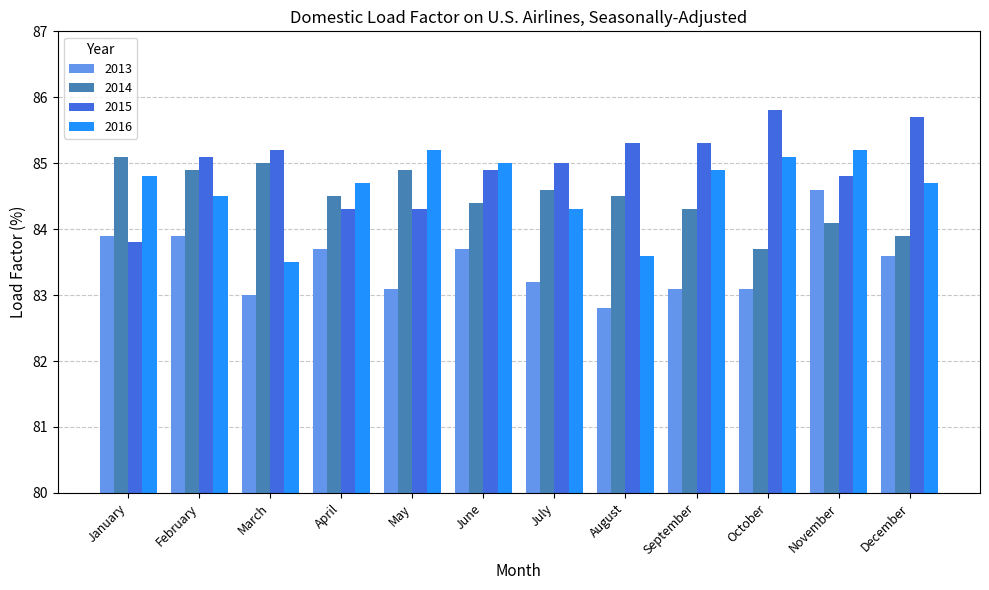

What is the sum of all 2013 values?

1001.7